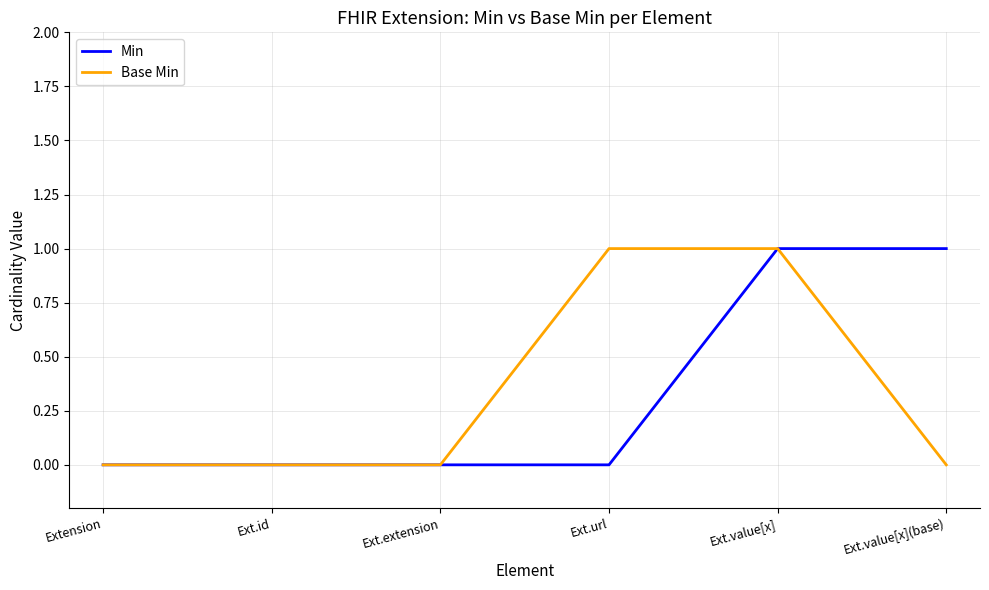

Reading left to right, what are all the values shown in this chart?

Min: 0	0	0	0	1	1
Base Min: 0	0	0	1	1	0